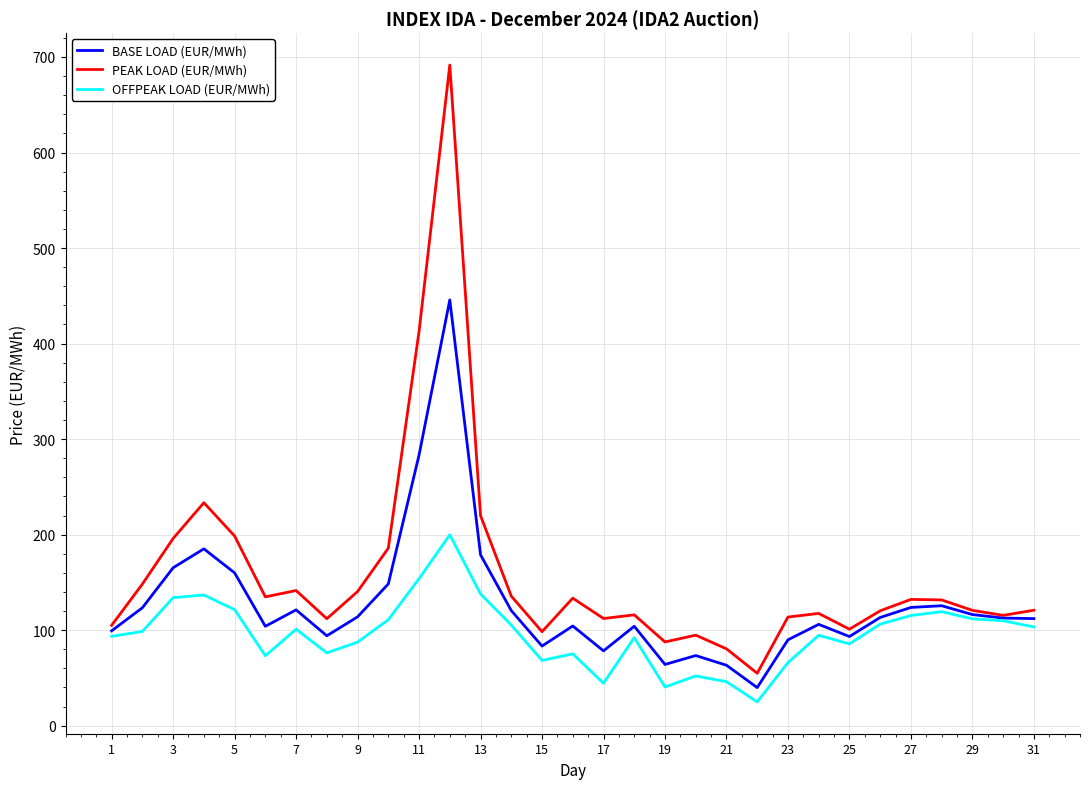

Which series has the widest spread of values?

PEAK LOAD (EUR/MWh)